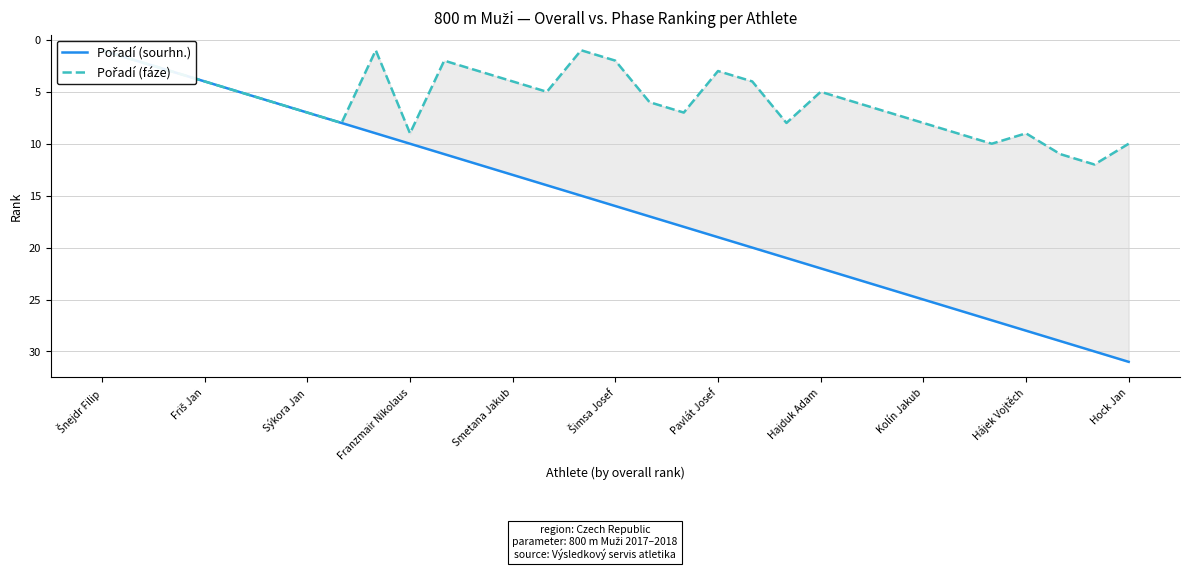

What is the difference between the highest and lowest values at 13?

9